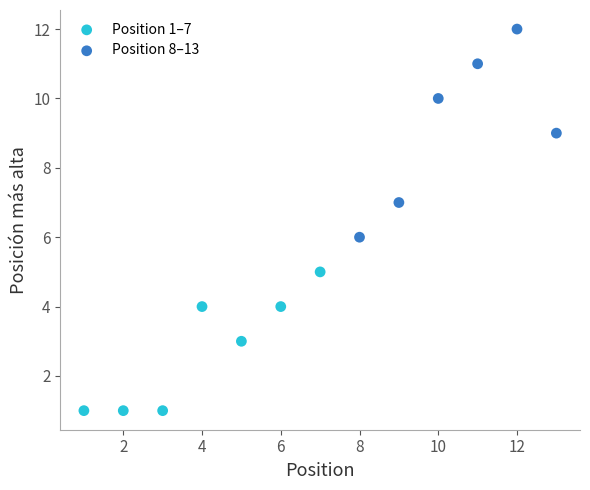

What are all the series names shown in the legend?

Position 1–7, Position 8–13